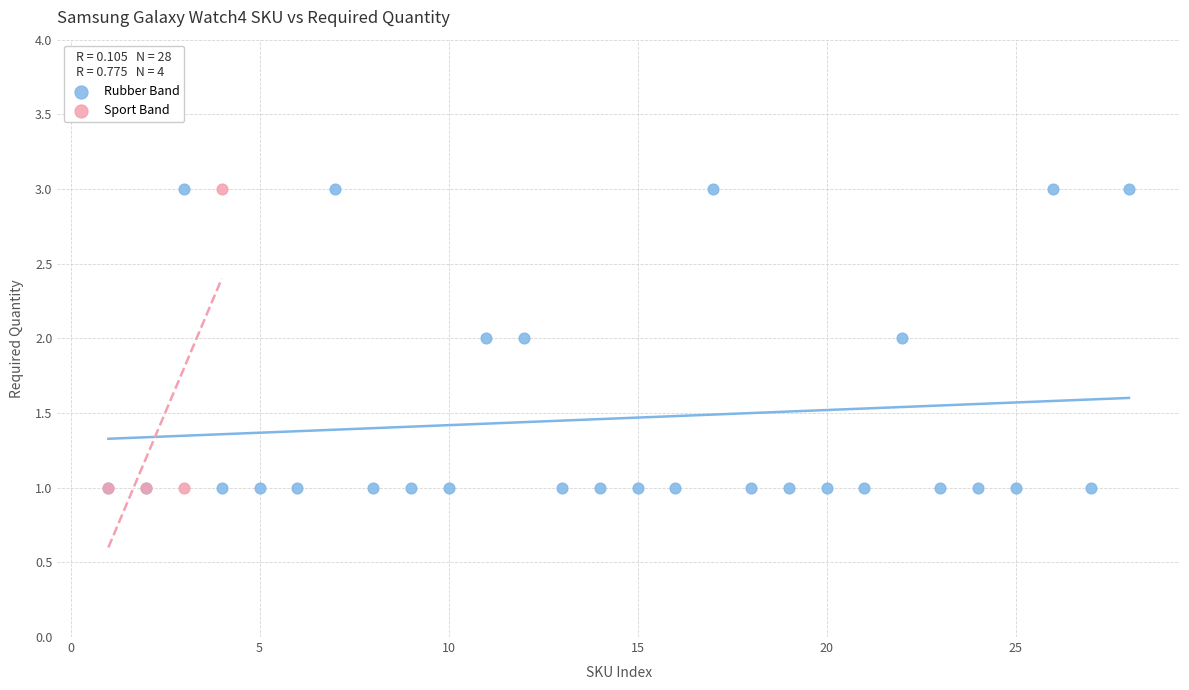

Which series has the widest spread of Y values?

Rubber Band